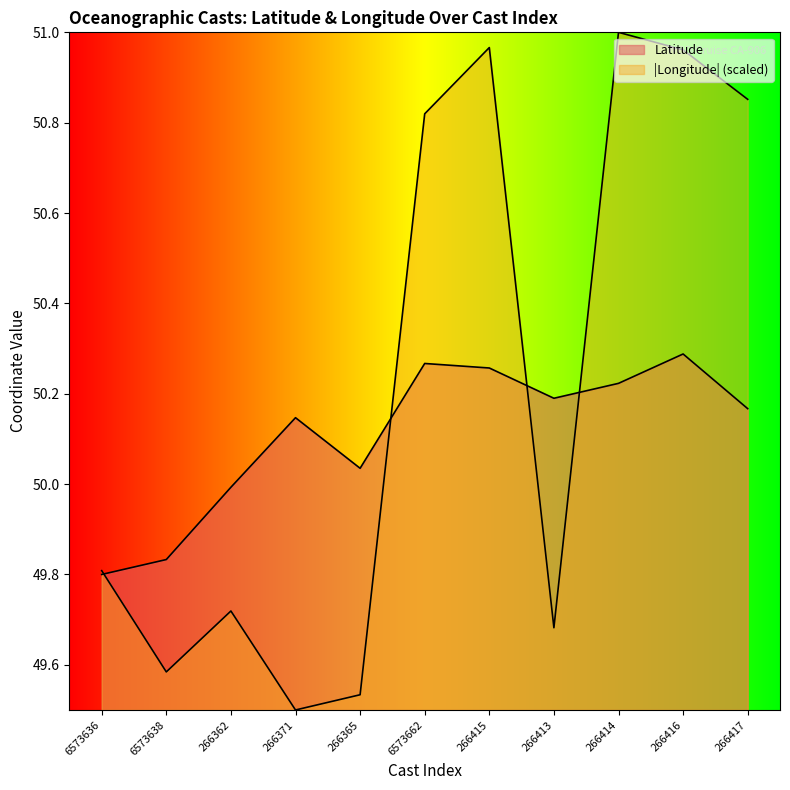

Between 6573636 and 266362, which series saw the biggest shift?

latitude